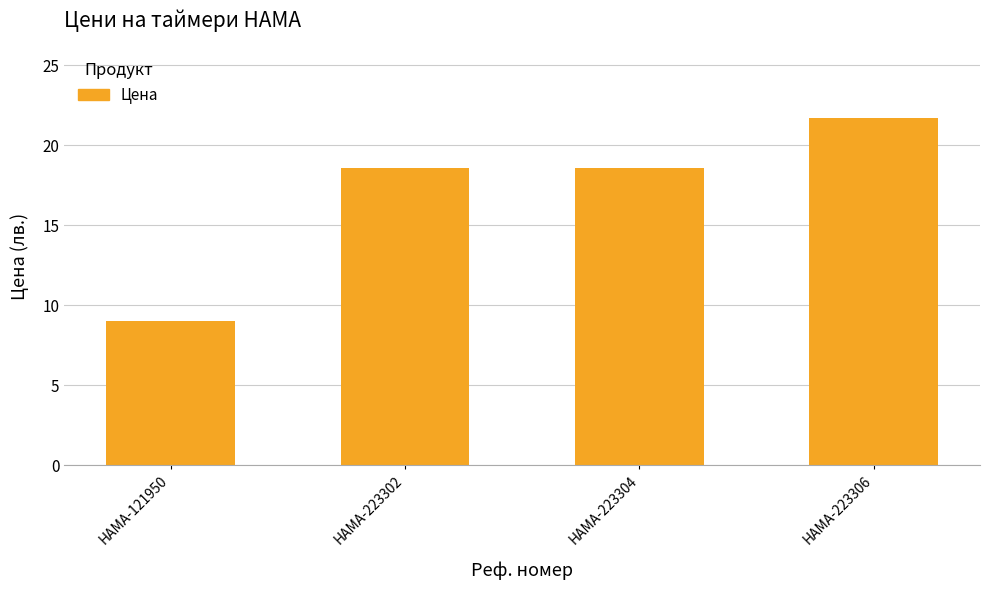

What is the value of the 4th bar from the left?

21.7